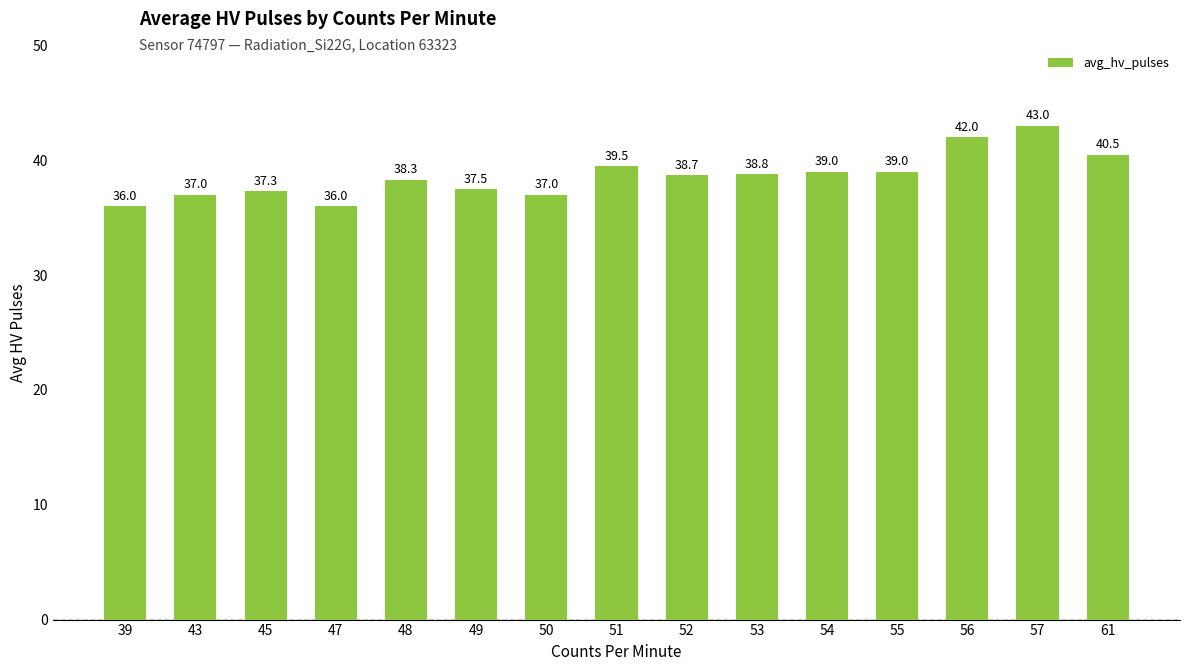

Reading left to right, list all the values displayed in this chart.

39=36.0	43=37.0	45=37.3	47=36.0	48=38.3	49=37.5	50=37.0	51=39.5	52=38.7	53=38.8	54=39.0	55=39.0	56=42.0	57=43.0	61=40.5